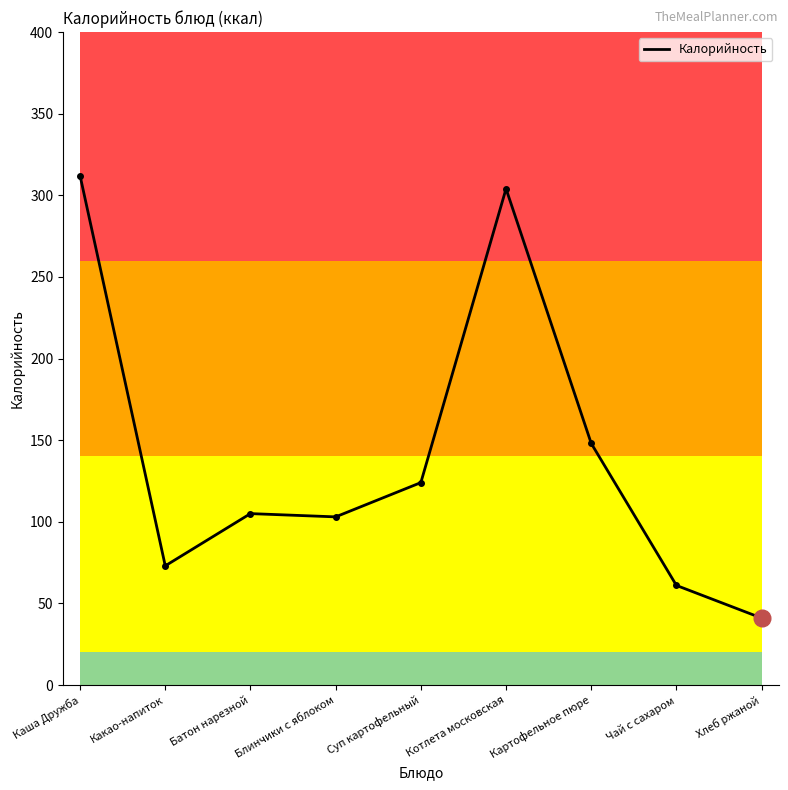

True or false: the data shows 148 at Картофельное пюре.

True